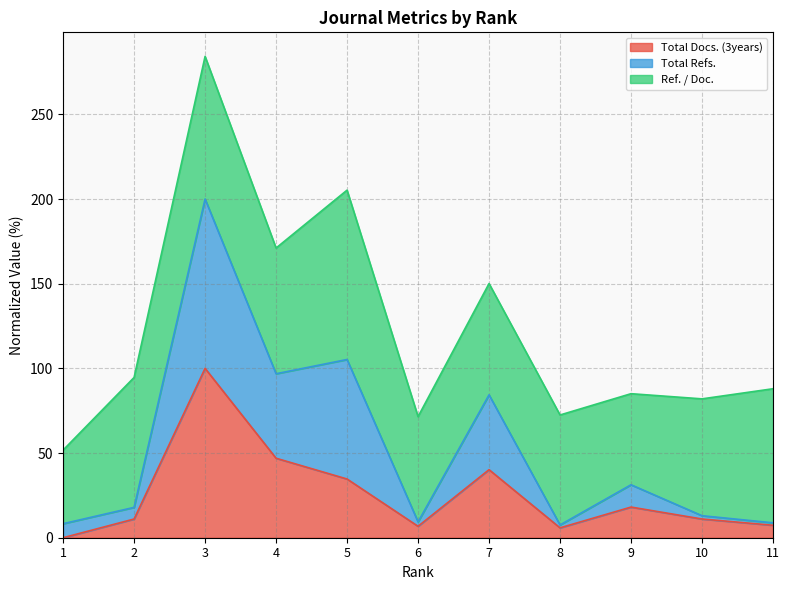

What is the highest value of the Total Docs. (3years) series?

100.0